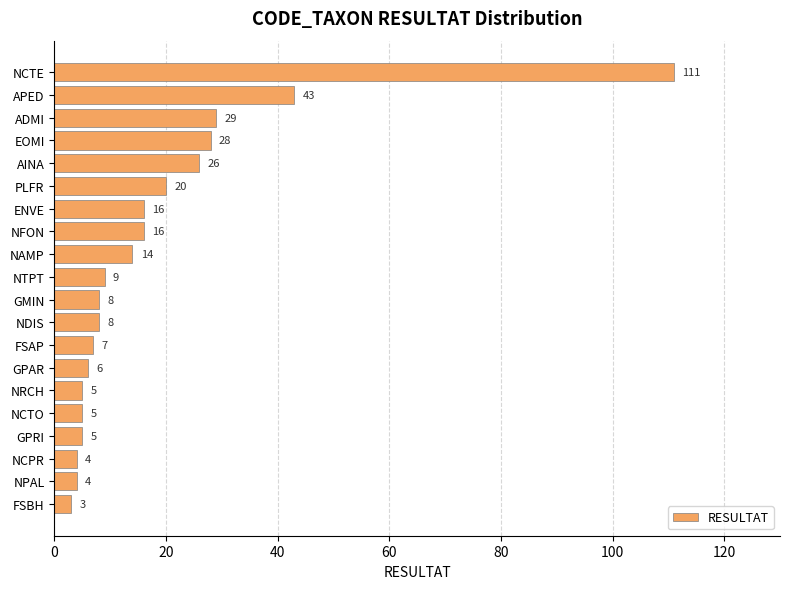

What is the label of the 10th bar from the bottom?

GMIN